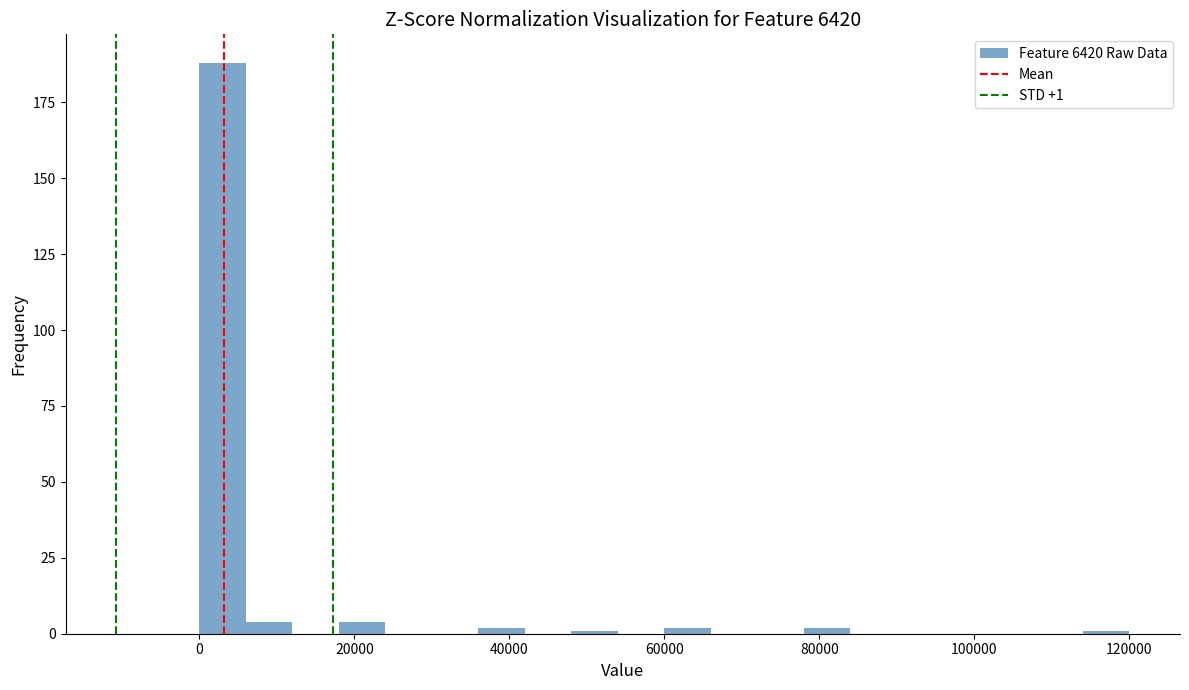

Read against the x-axis, roughly where is the centre of the tallest bar?

4000